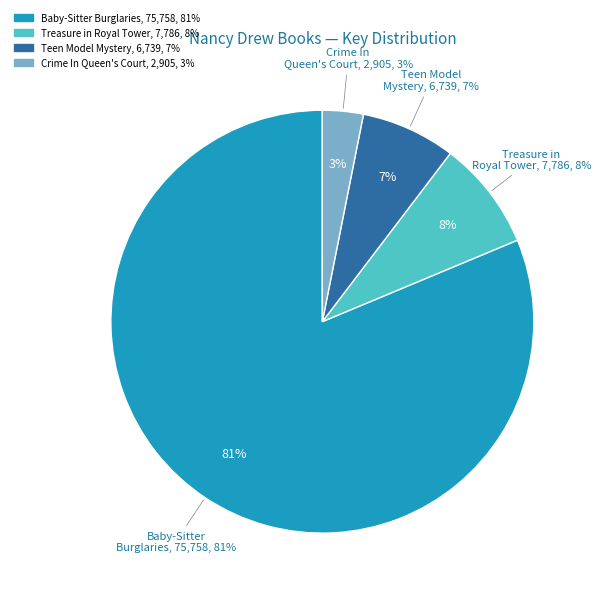

Rank the categories by value from lowest to highest.

Crime In The Queen's Court, Teen Model Mystery, Treasure in the Royal Tower, Baby-Sitter Burglaries